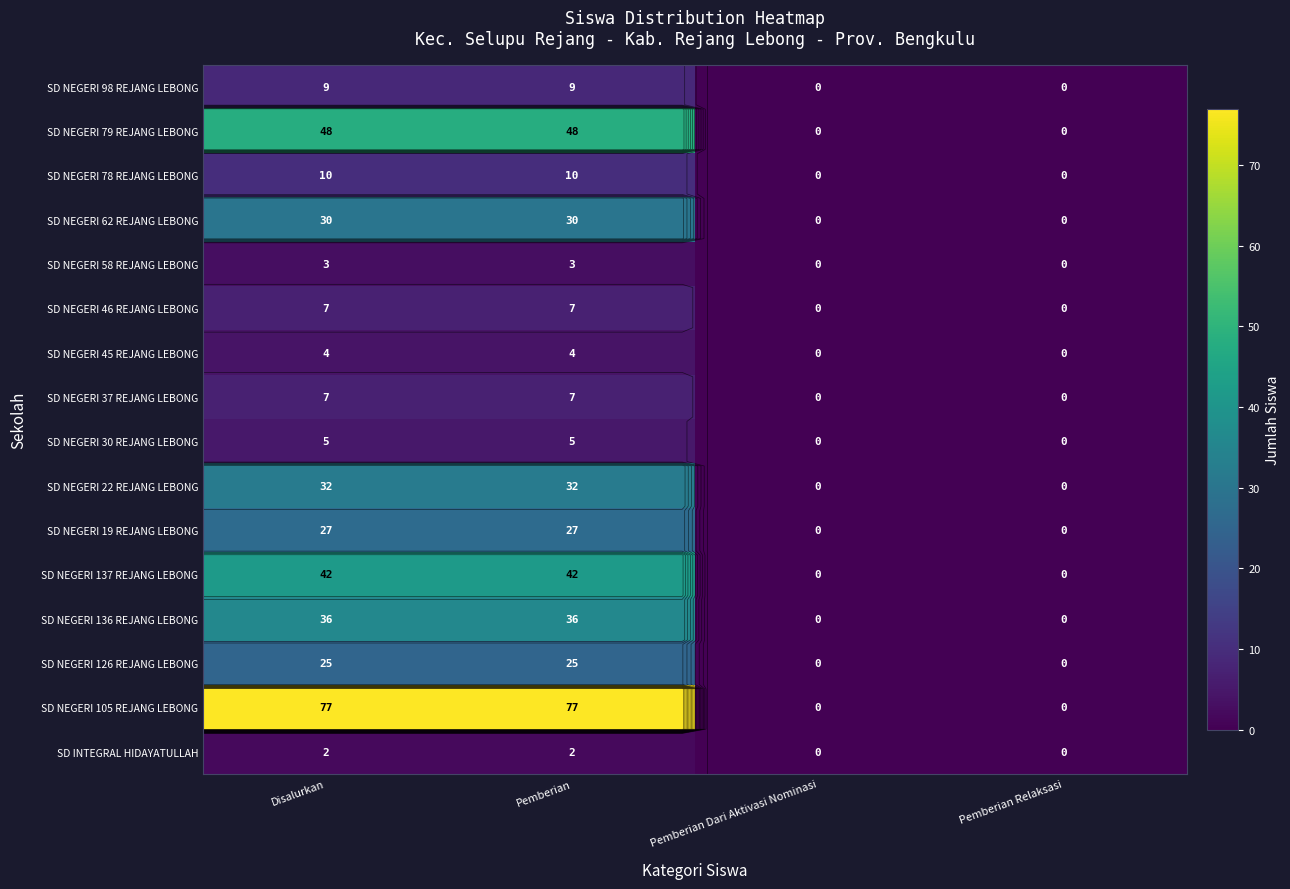

Which has a higher value, Pemberian Dari Aktivasi Nominasi or Pemberian?

Pemberian